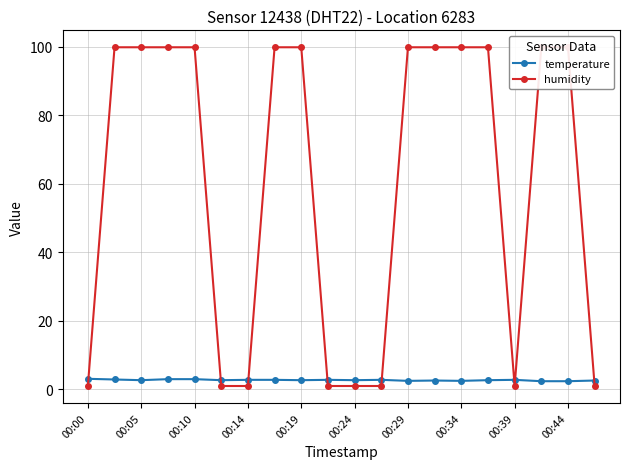

True or false: temperature has more than 2 points higher than both neighbors.

True